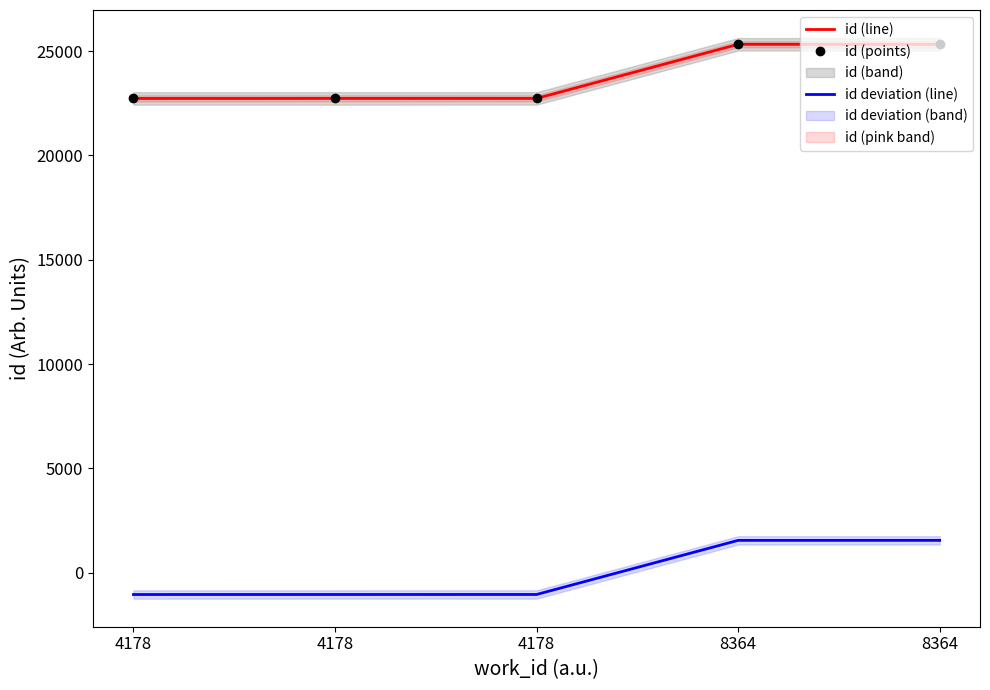

What is the difference between the maximum and minimum values in the id (line) series?

2595.0